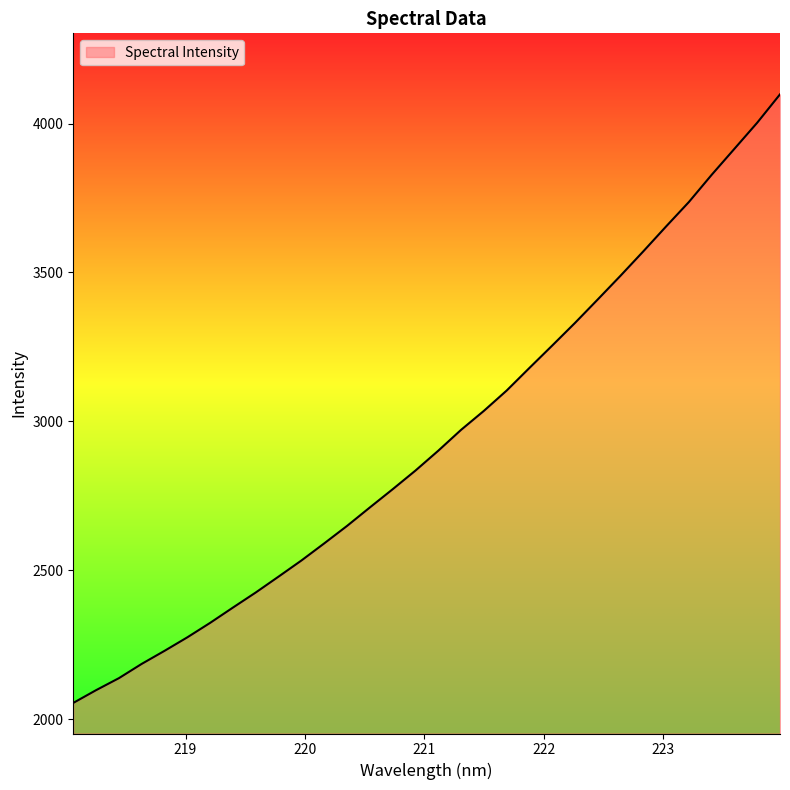

What is the maximum value shown in the chart?

4098.1